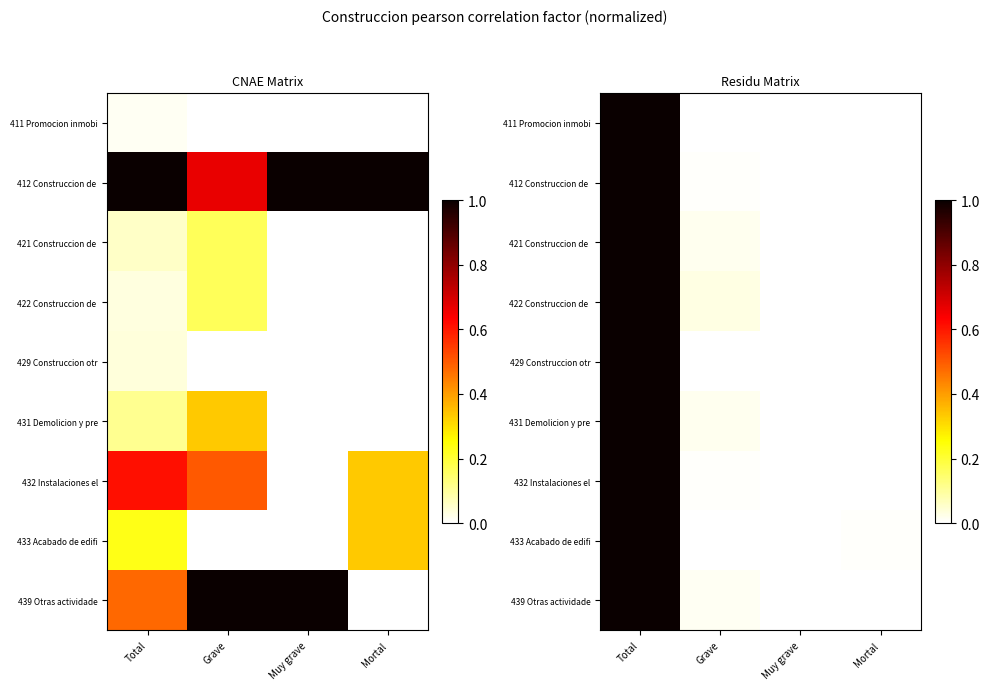

Rank the series at Mortal from highest to lowest value.

433 Acabado de edifi, 412 Construccion de, 432 Instalaciones el, 411 Promocion inmobi, 421 Construccion de, 422 Construccion de, 429 Construccion otr, 431 Demolicion y pre, 439 Otras actividade